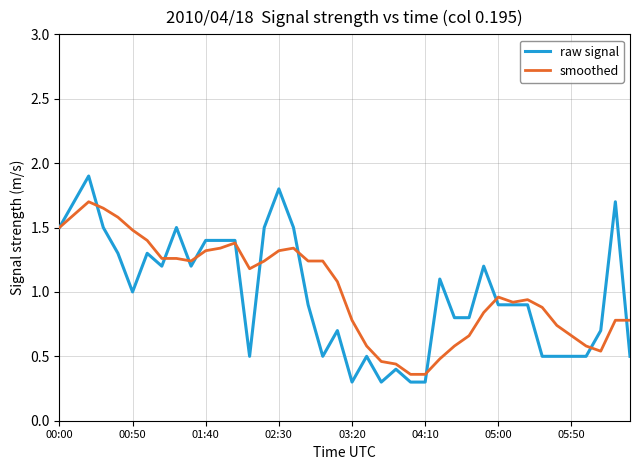

How many values in the smoothed series are below 1?

20